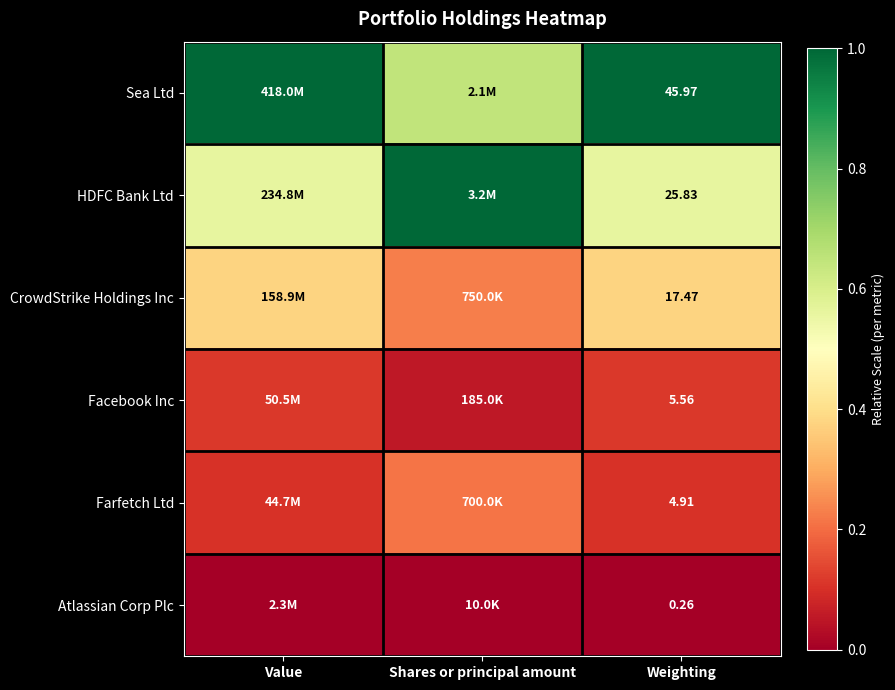

Which series has the largest total across all categories?

Sea Ltd